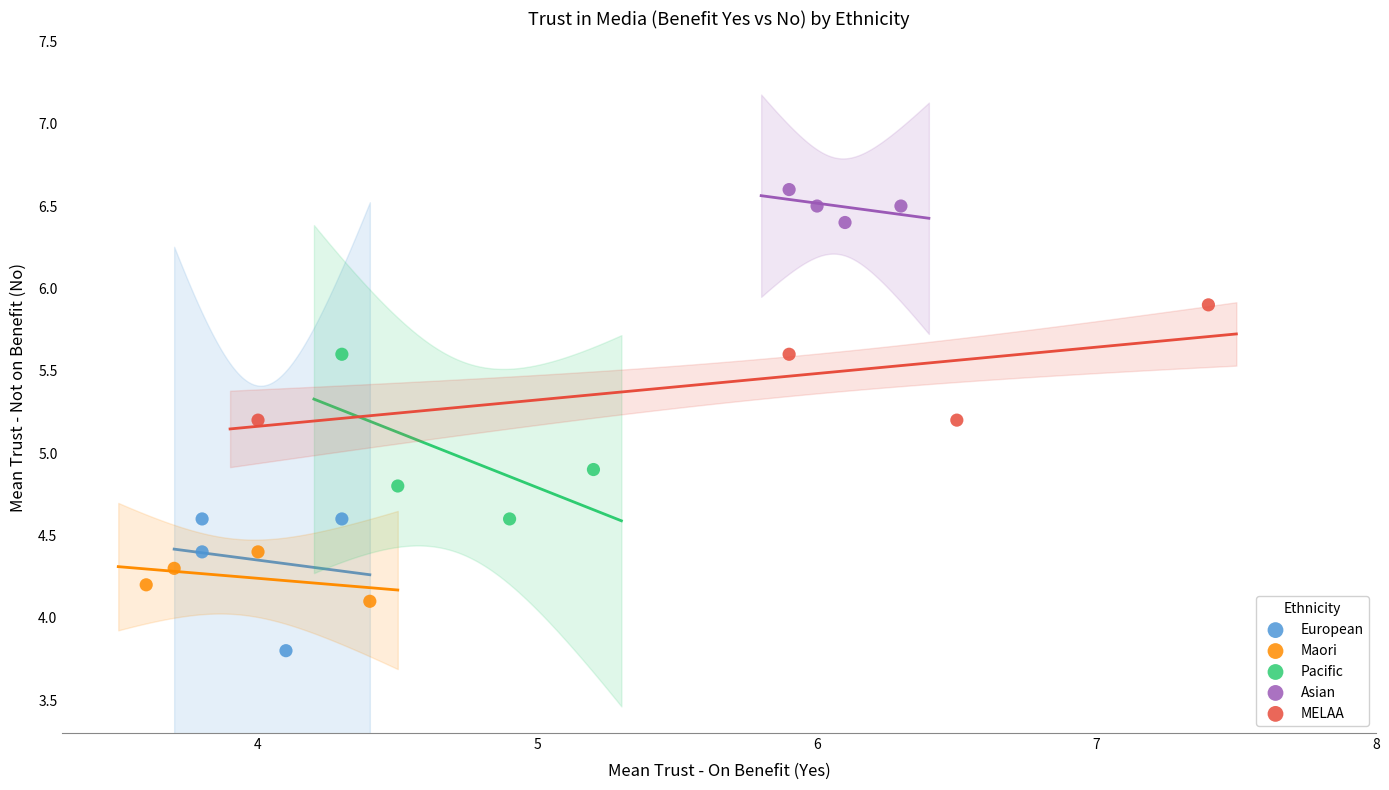

Which series contains the lowest Y value?

European